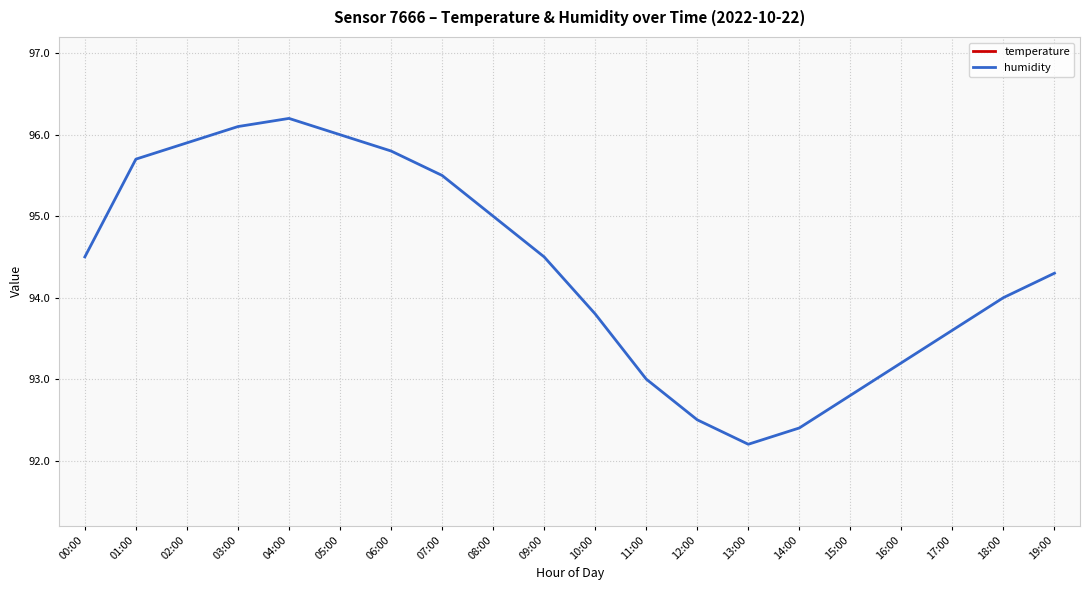

Rank the series by their average value, from lowest to highest.

temperature, humidity